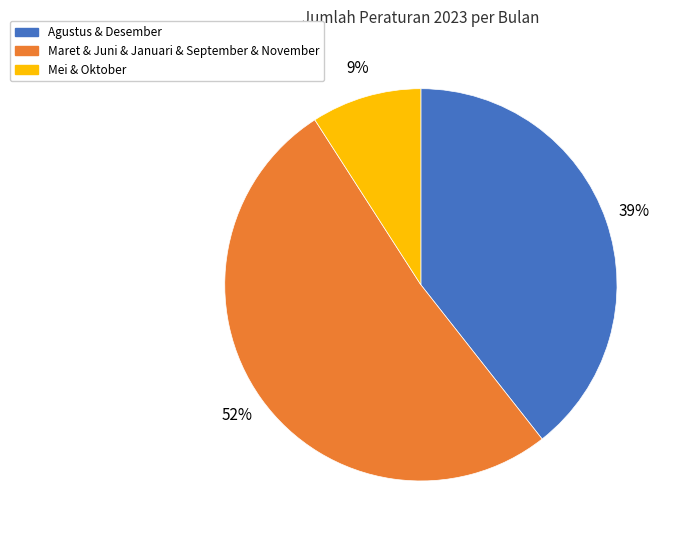

How many slices are in this pie chart?

3